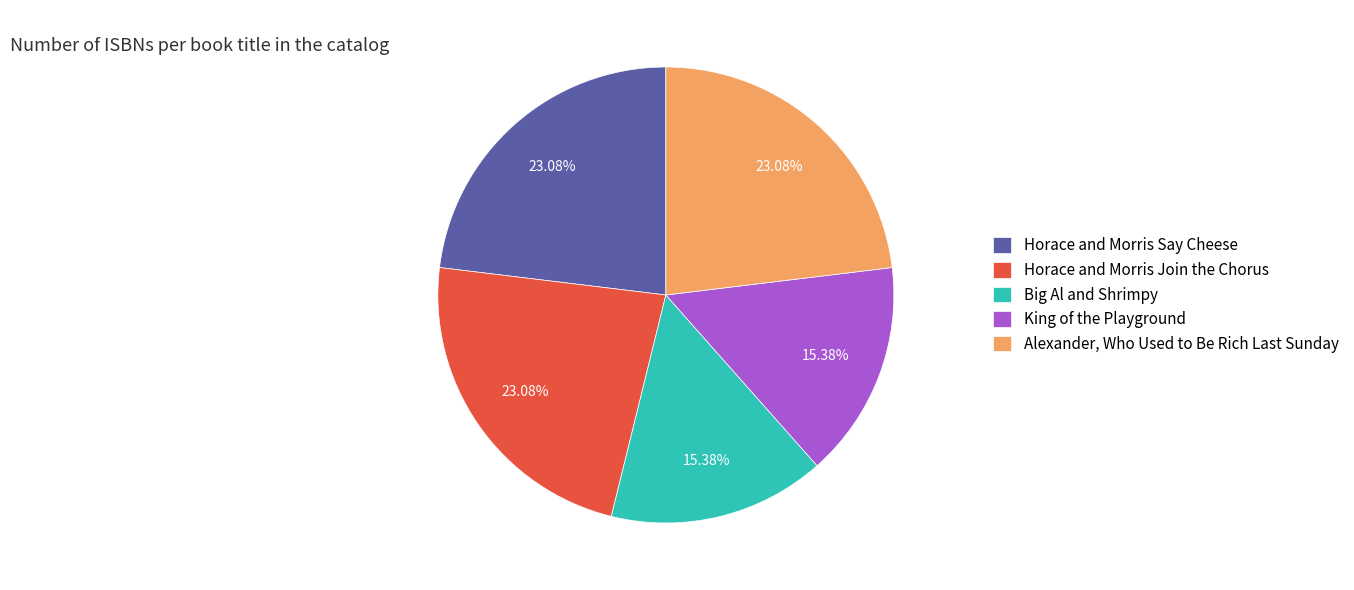

What is the ratio of the value at Horace and Morris Say Cheese to the value at Big Al and Shrimpy?

1.5